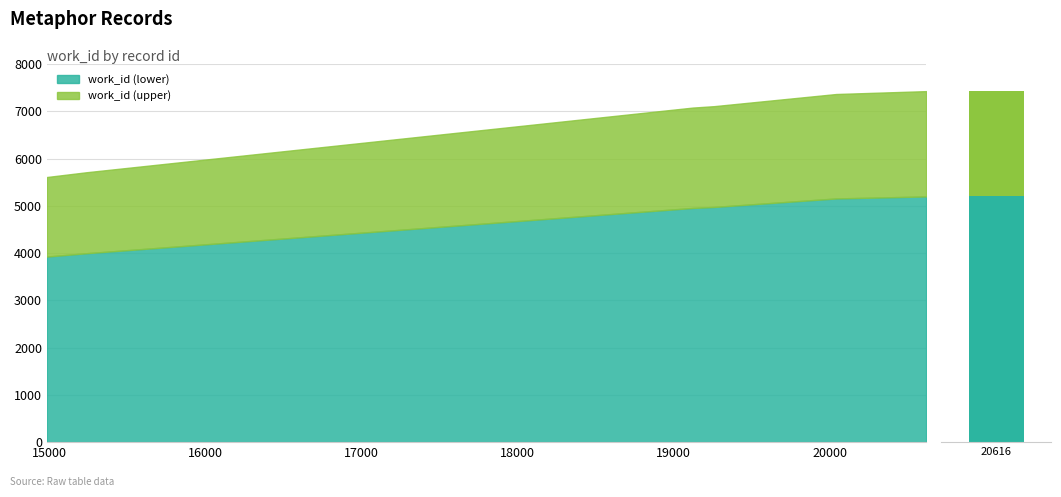

Are the bars grouped side by side (vs. stacked)?

No